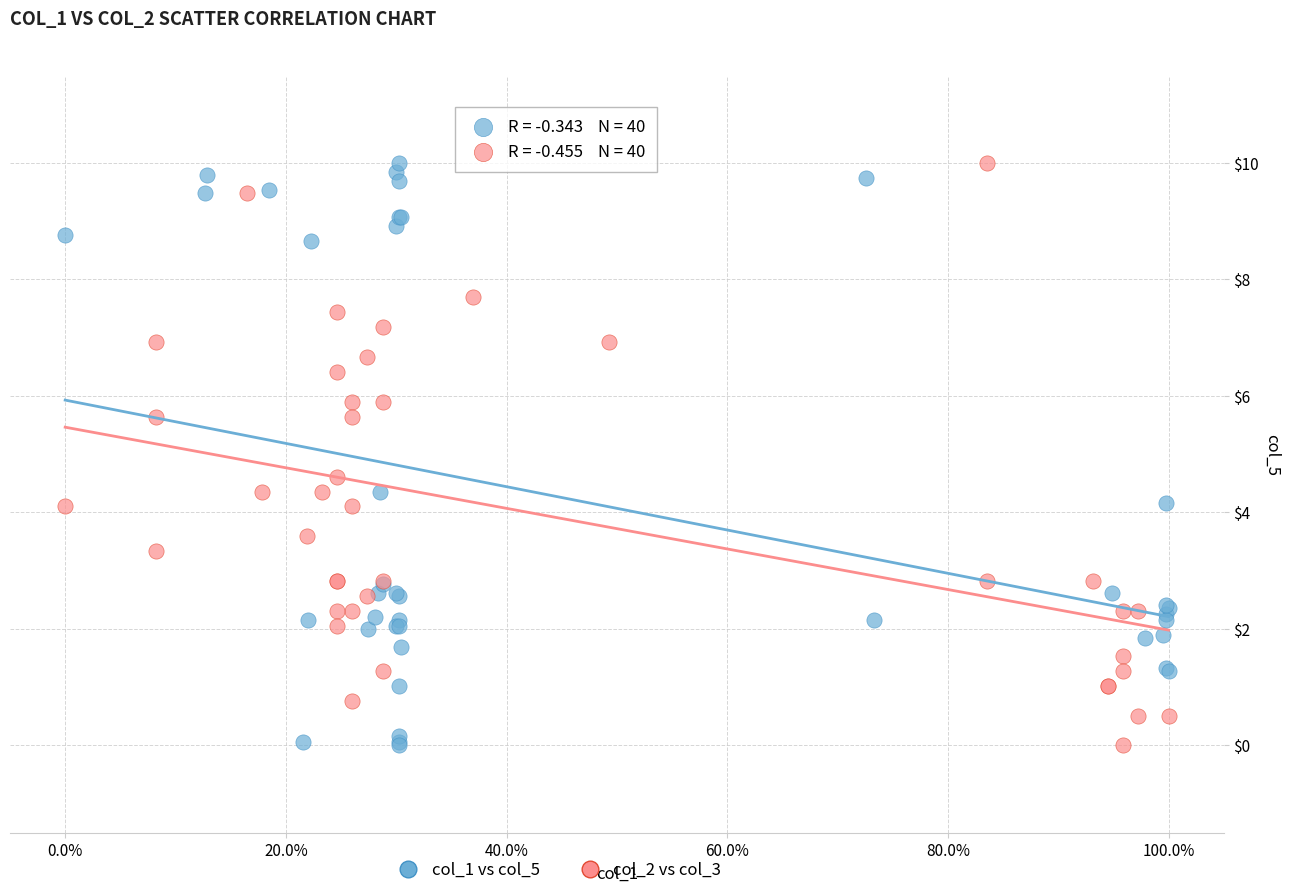

What are all the series names shown in the legend?

col_1 vs col_5, col_2 vs col_3